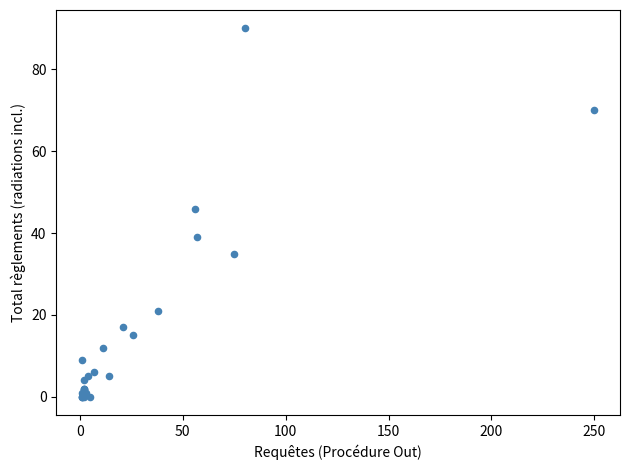

What Y value in the scatter plot is closest to 45?

46